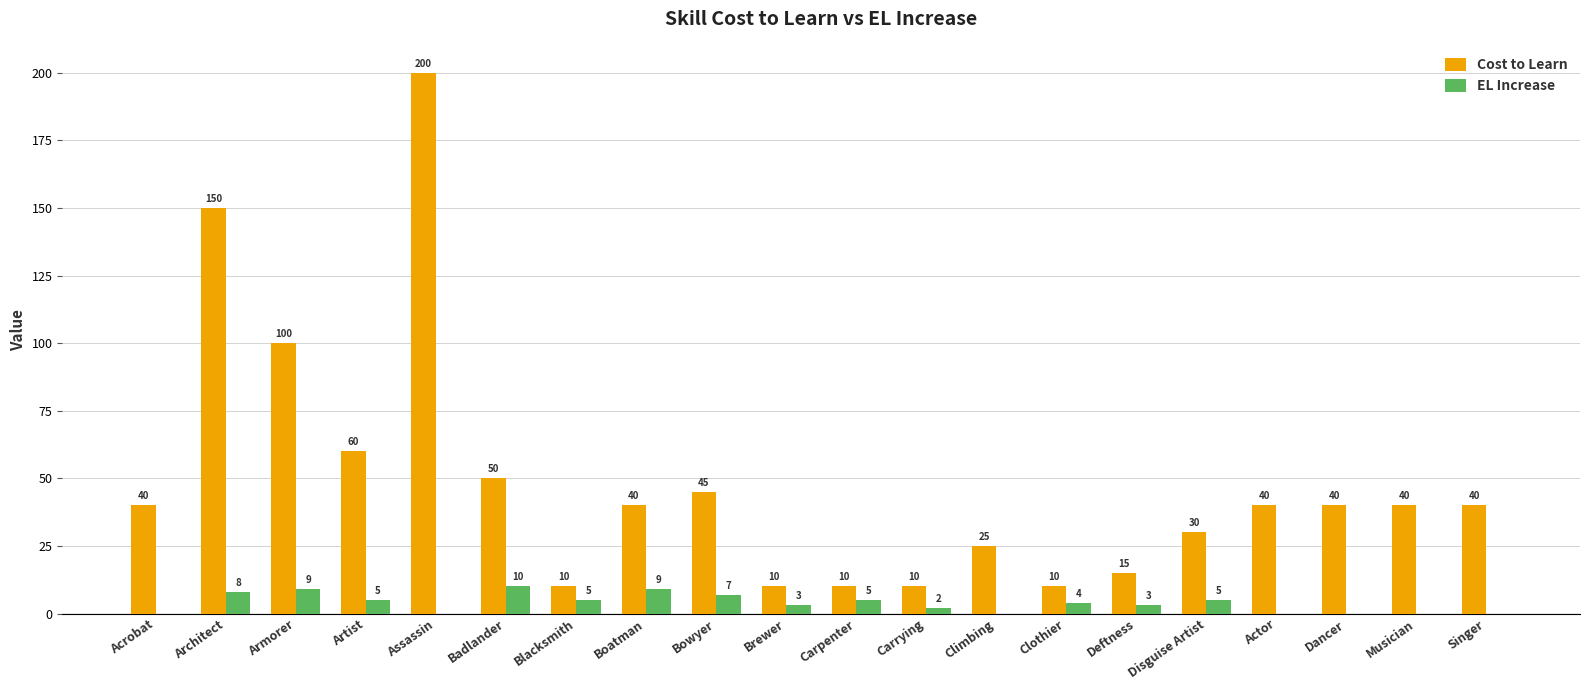

What value does the Cost to Learn series have at Badlander?

50